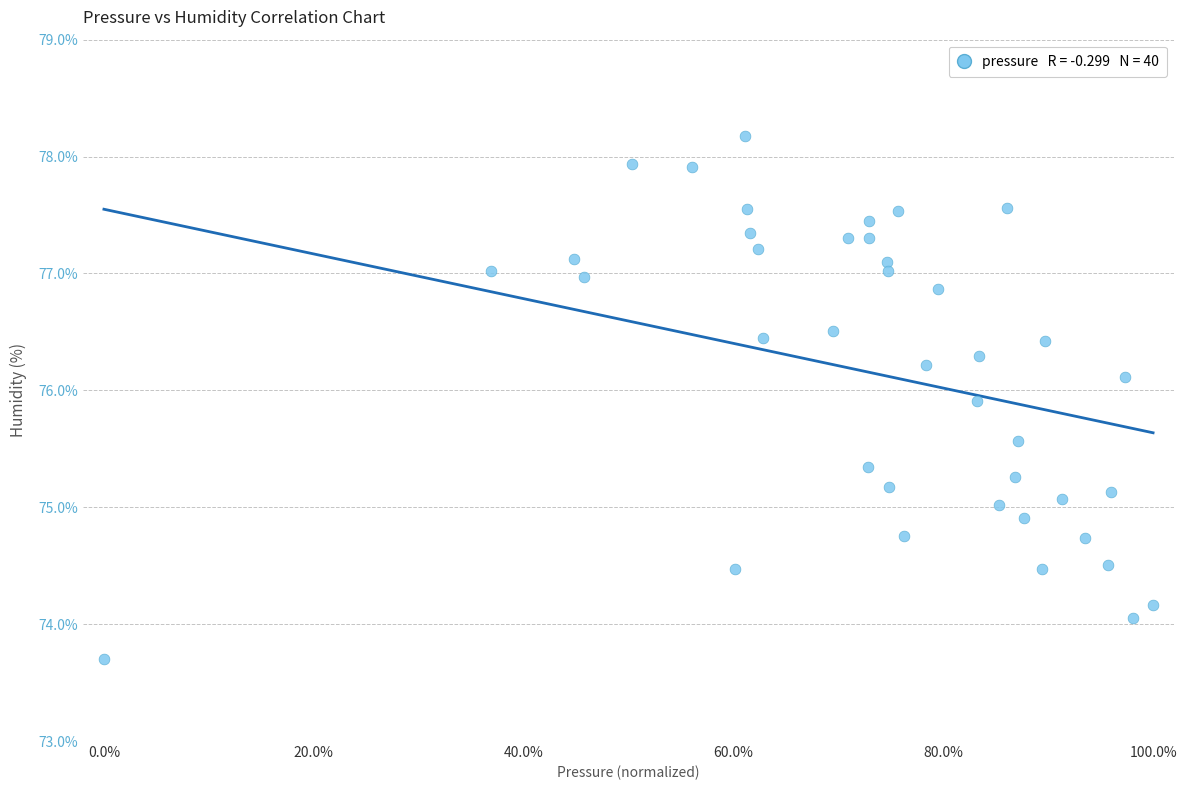

What is the range of Y values (max minus min)?

4.5